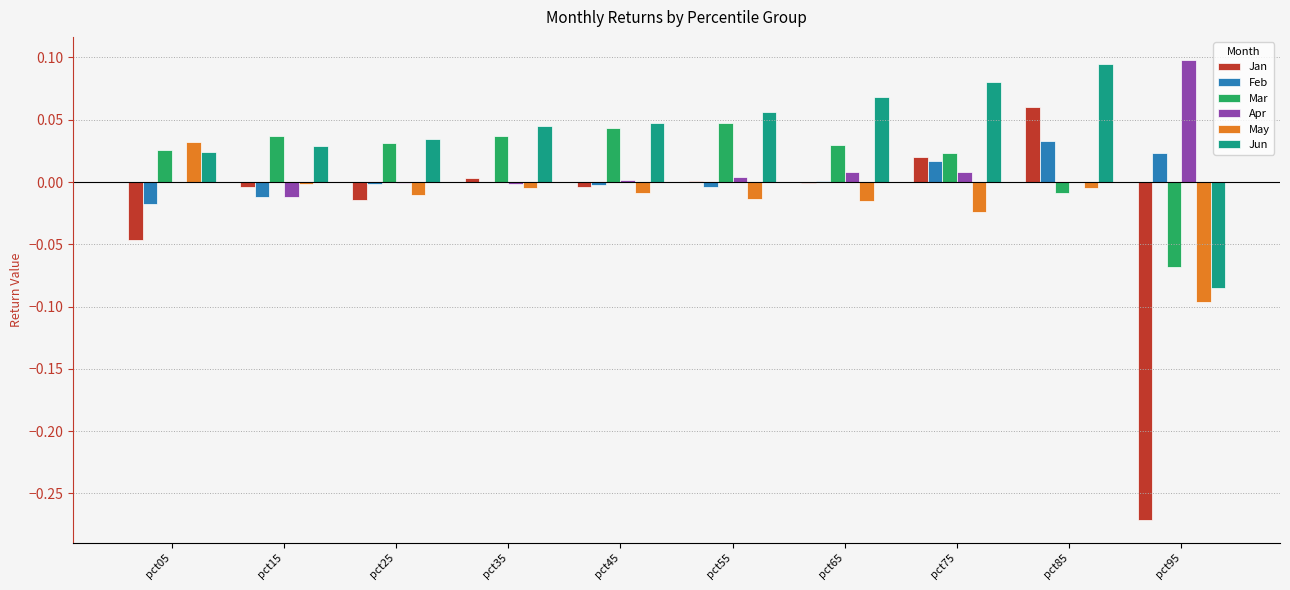

Which series has the largest range (max minus min)?

Jan